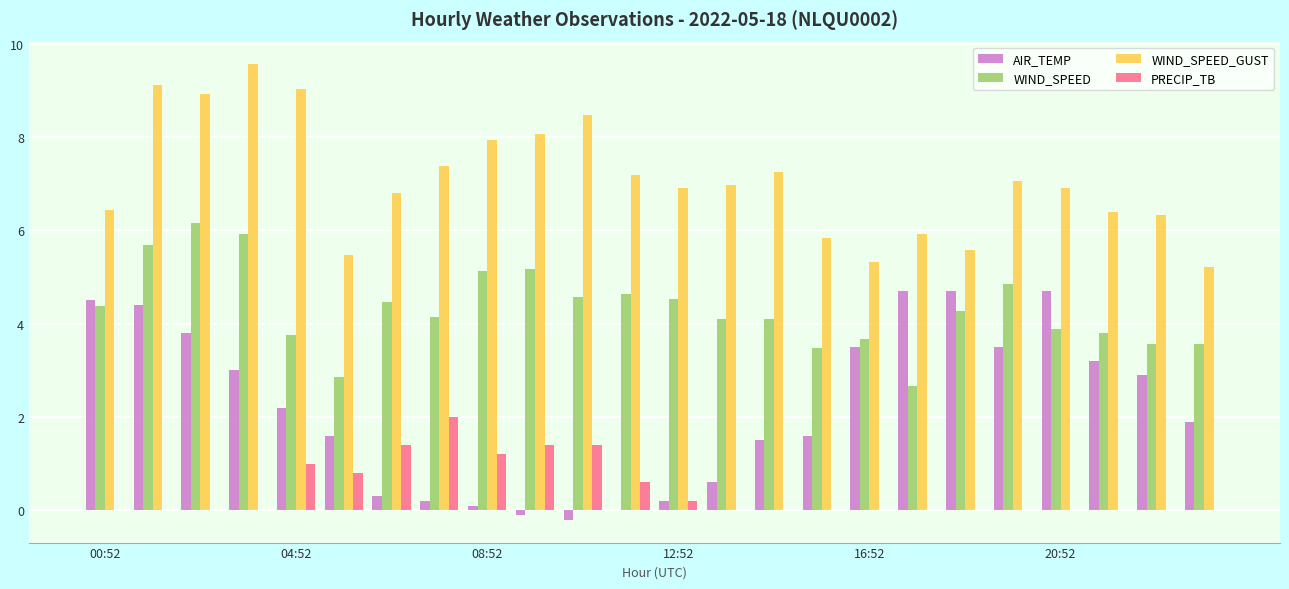

The value of WIND_SPEED at 16:52 is 6.1. True or false?

False